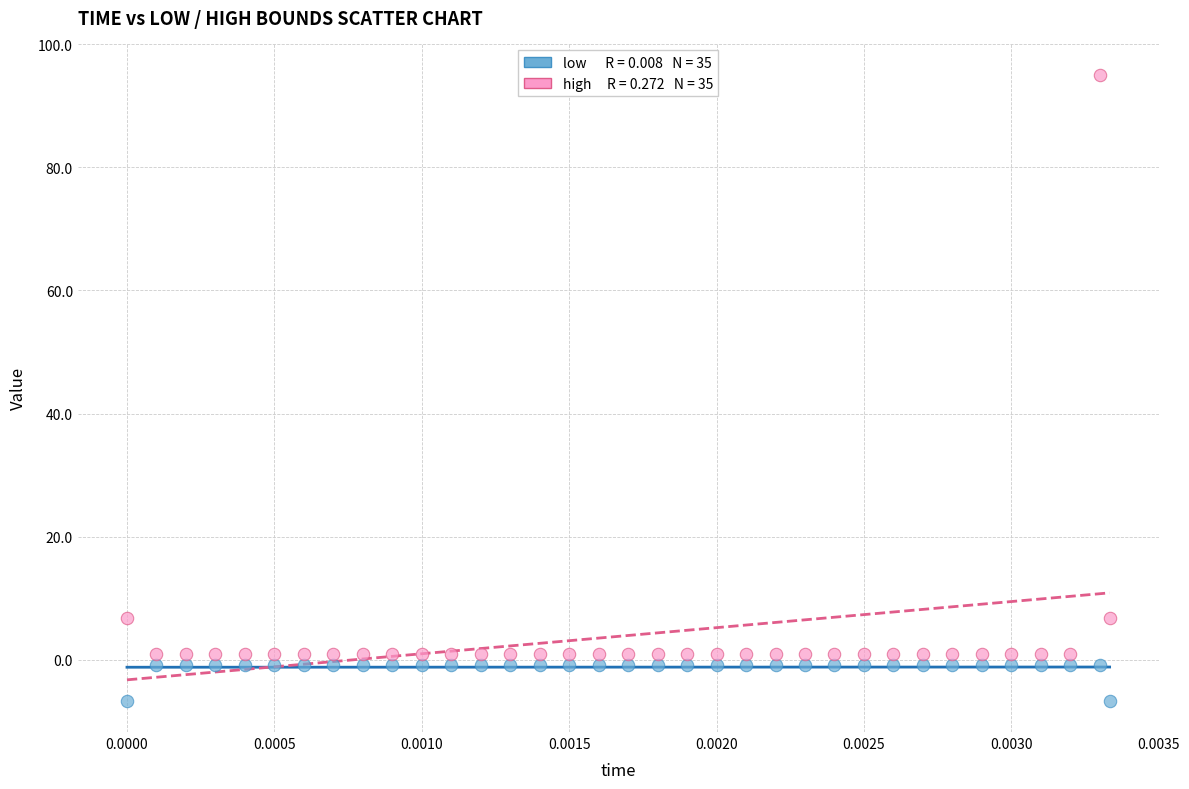

Across all data points, what is the range of Y values (max minus min)?

101.8